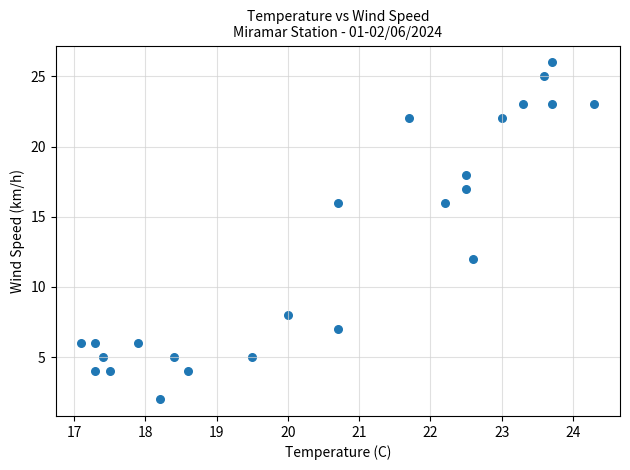

What is the range of Y values (max minus min)?

24